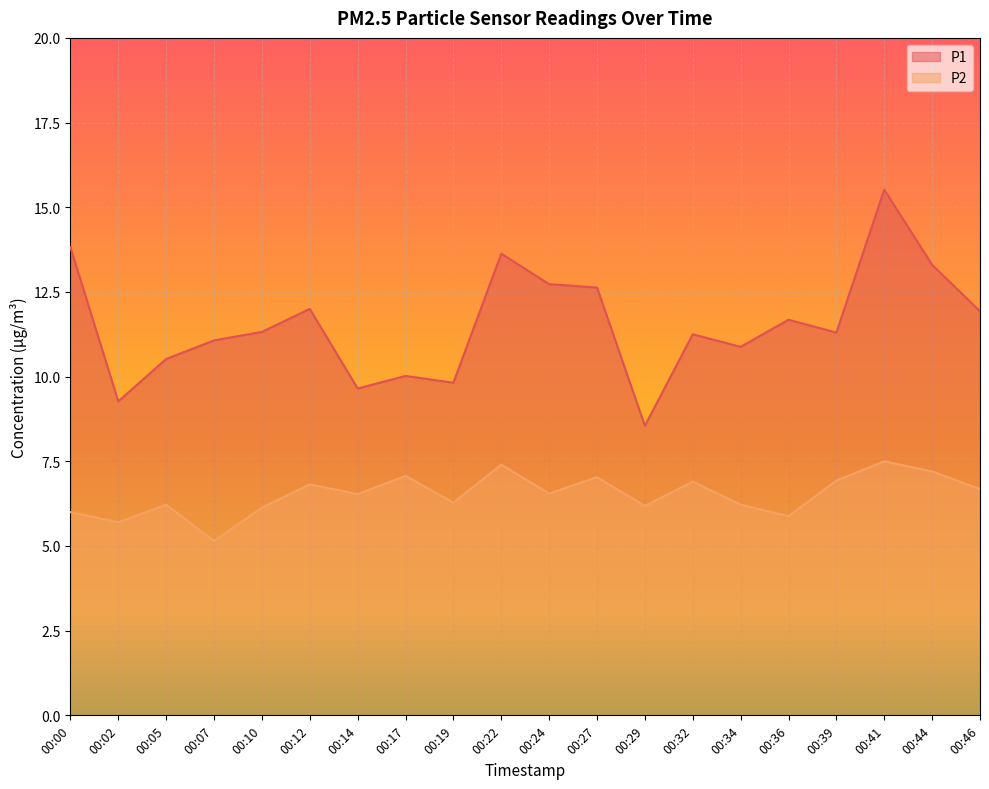

What value does the P1 series have at 00:07?

11.1